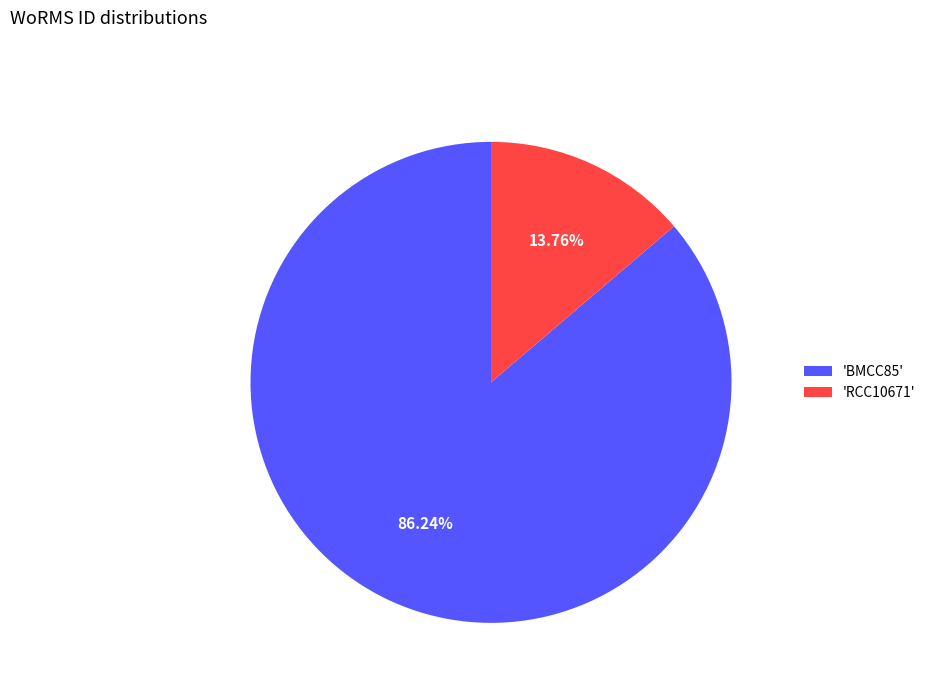

Combined, do 'BMCC85' and 'RCC10671' account for over 50%?

Yes